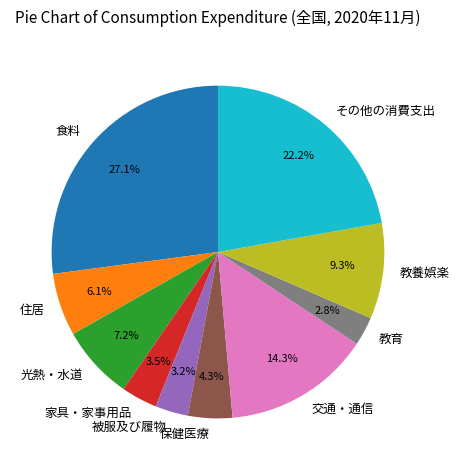

Is it true that 住居 is 6% of the pie?

True